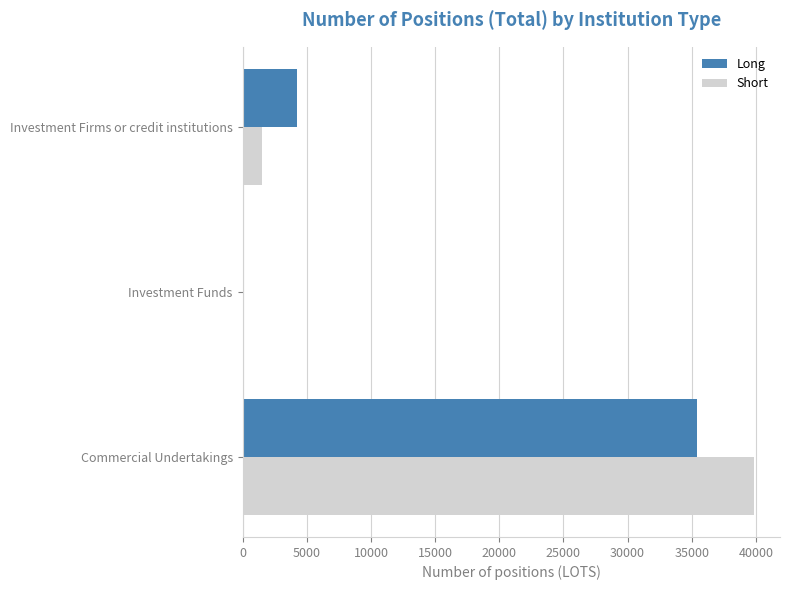

At which category is the sum across all series the highest?

Commercial Undertakings